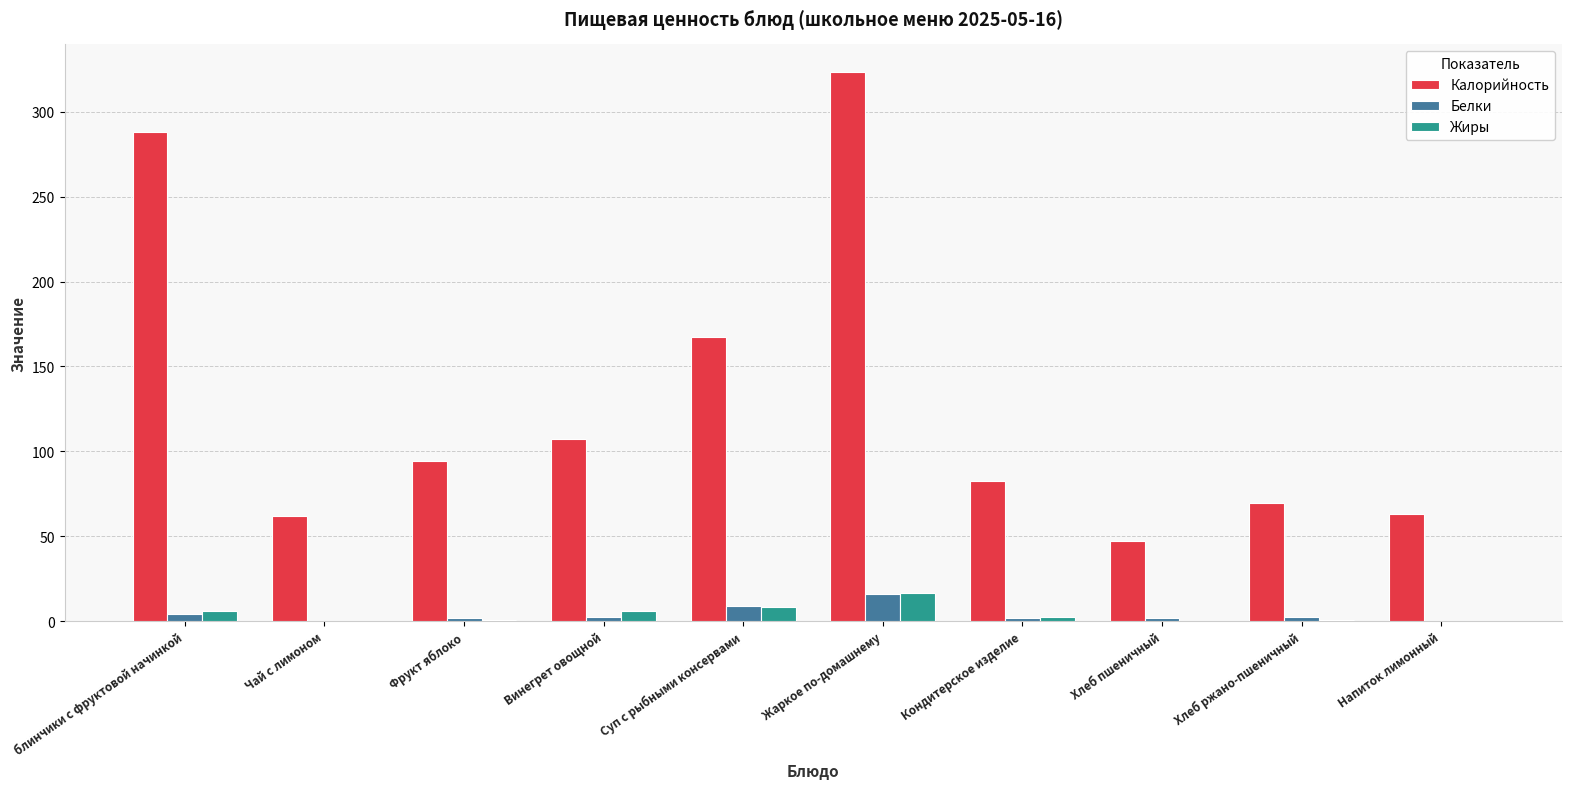

What is the maximum value shown in the chart?

323.6